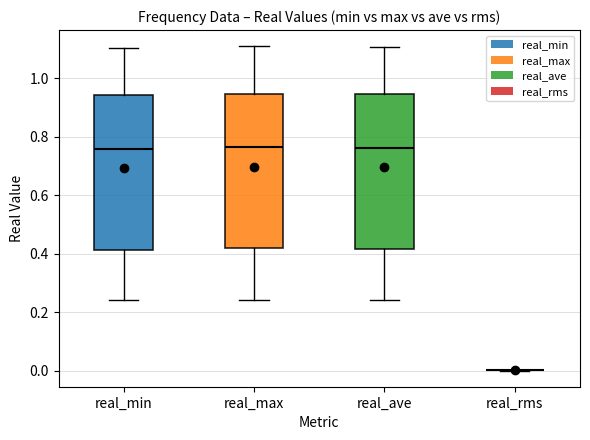

Where does the median line of the box for real_min sit on the y-axis? The values are not printed on the chart, so give them approximately, as read against the axis.

0.76